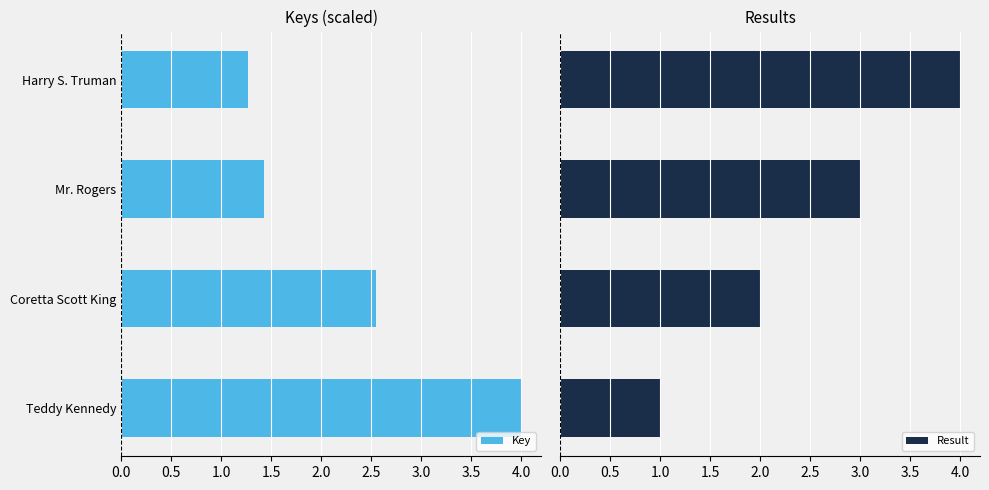

The Key series shows 1.8 at Harry S. Truman. True or false?

False